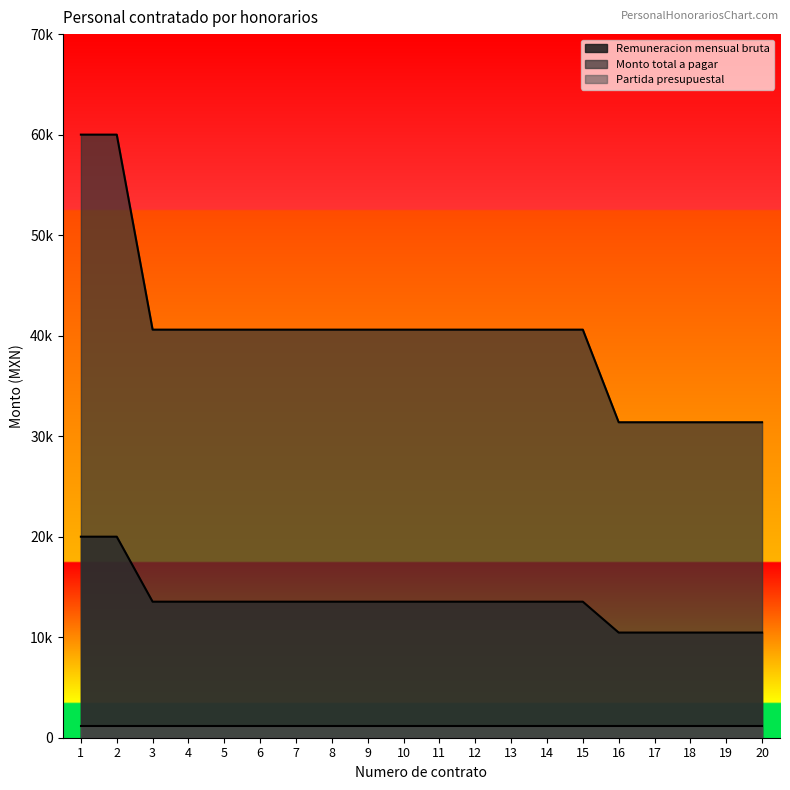

Which series has the widest spread of values?

Monto total a pagar